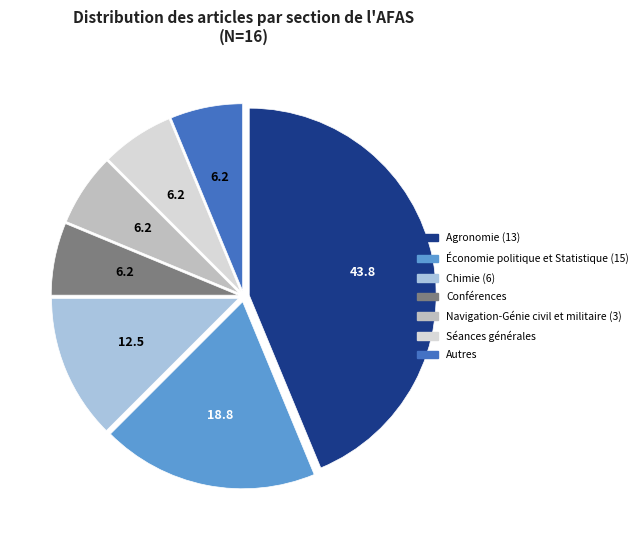

Combined, do Autres and Séances générales account for over 50%?

No